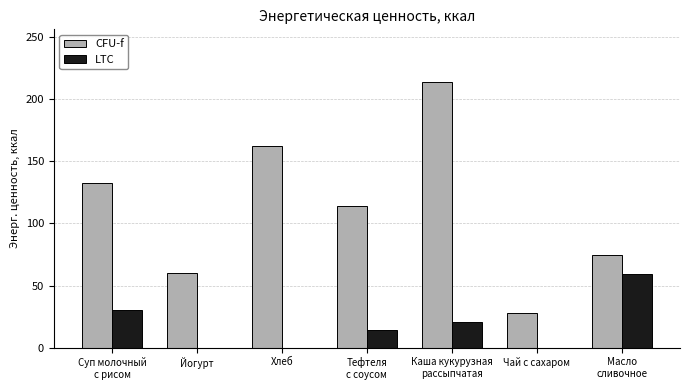

What is the maximum value for LTC?

59.0